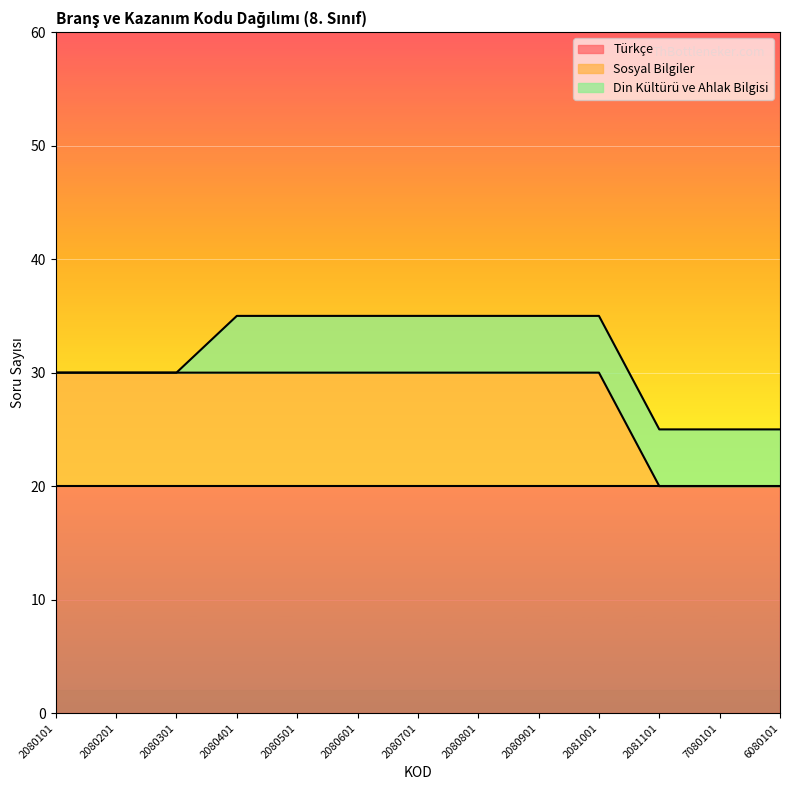

What is the difference between the maximum and minimum values in the Din Kültürü ve Ahlak Bilgisi series?

5